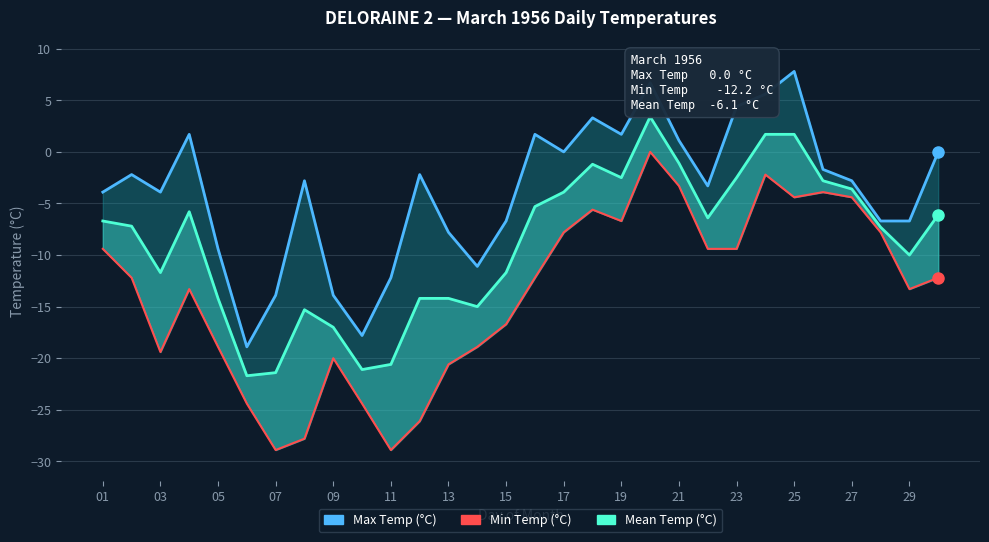

What is the difference between the maximum and second lowest values in the Min Temp (°C) series?

28.9